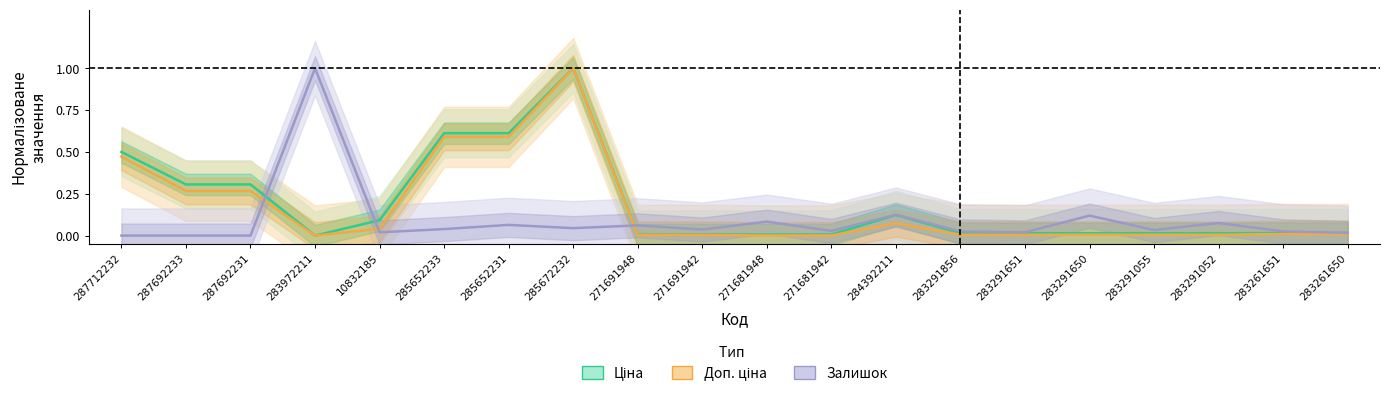

What are all the series names shown in the legend?

Ціна, Доп. ціна, Залишок